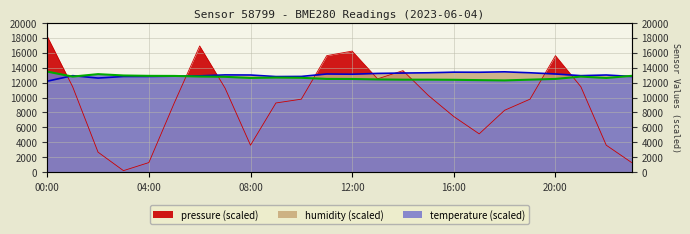

What is the label of the 21st point from the left?

20:00